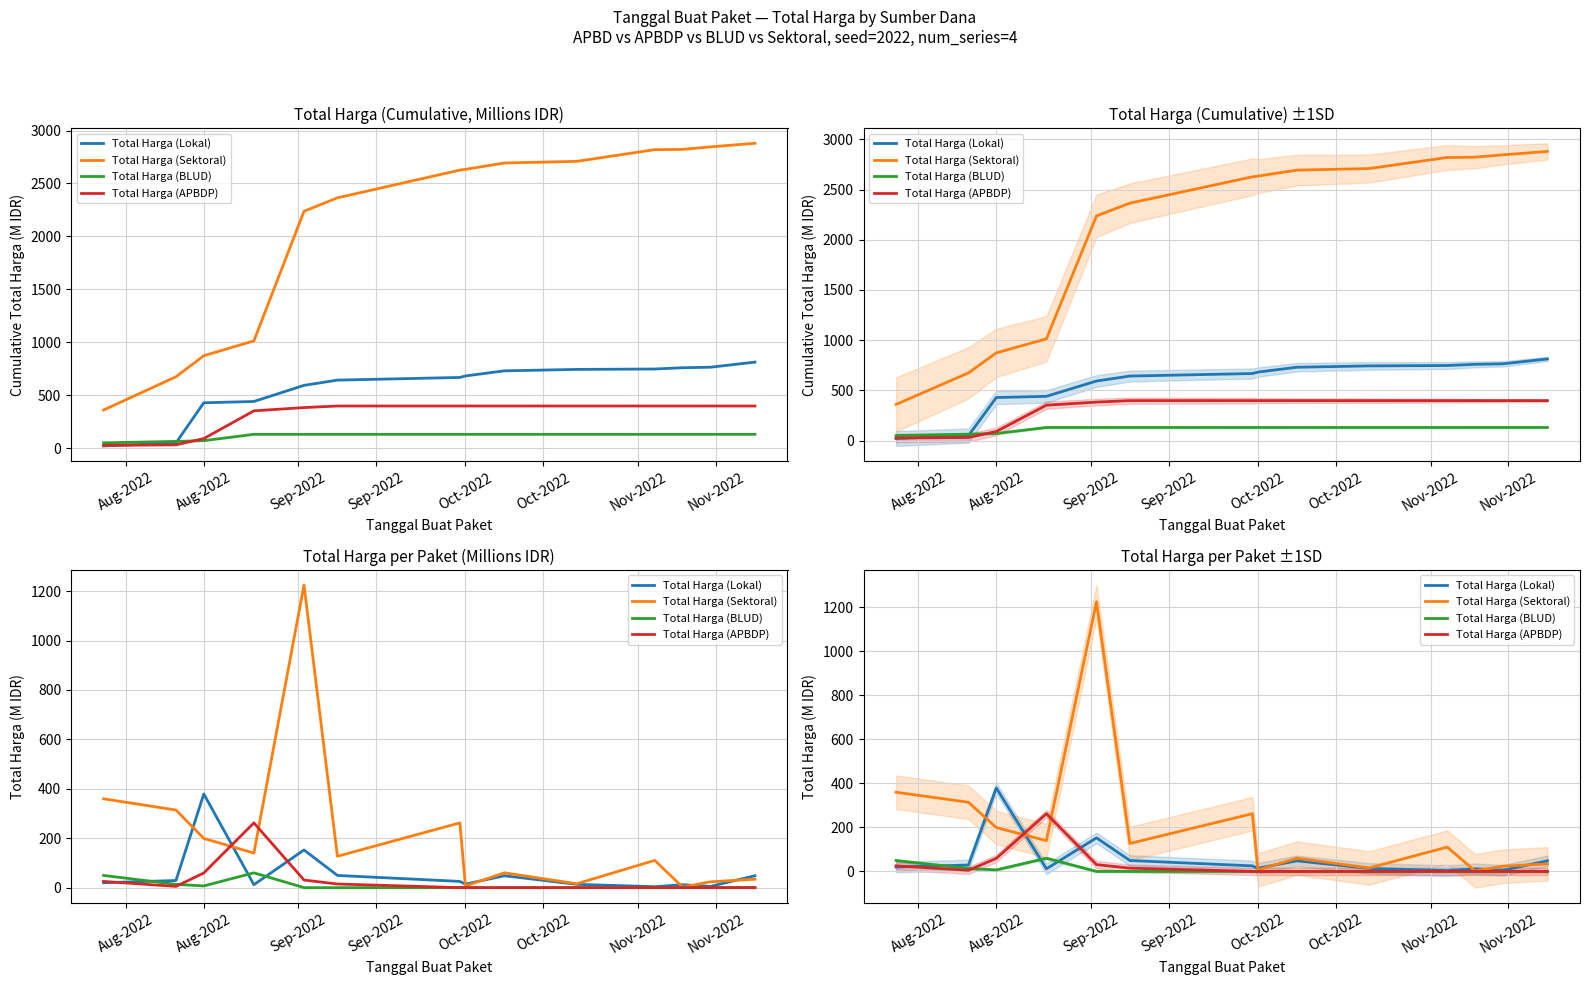

True or false: Total Harga (Lokal) has a value of 255.1 at Aug-2022.

False